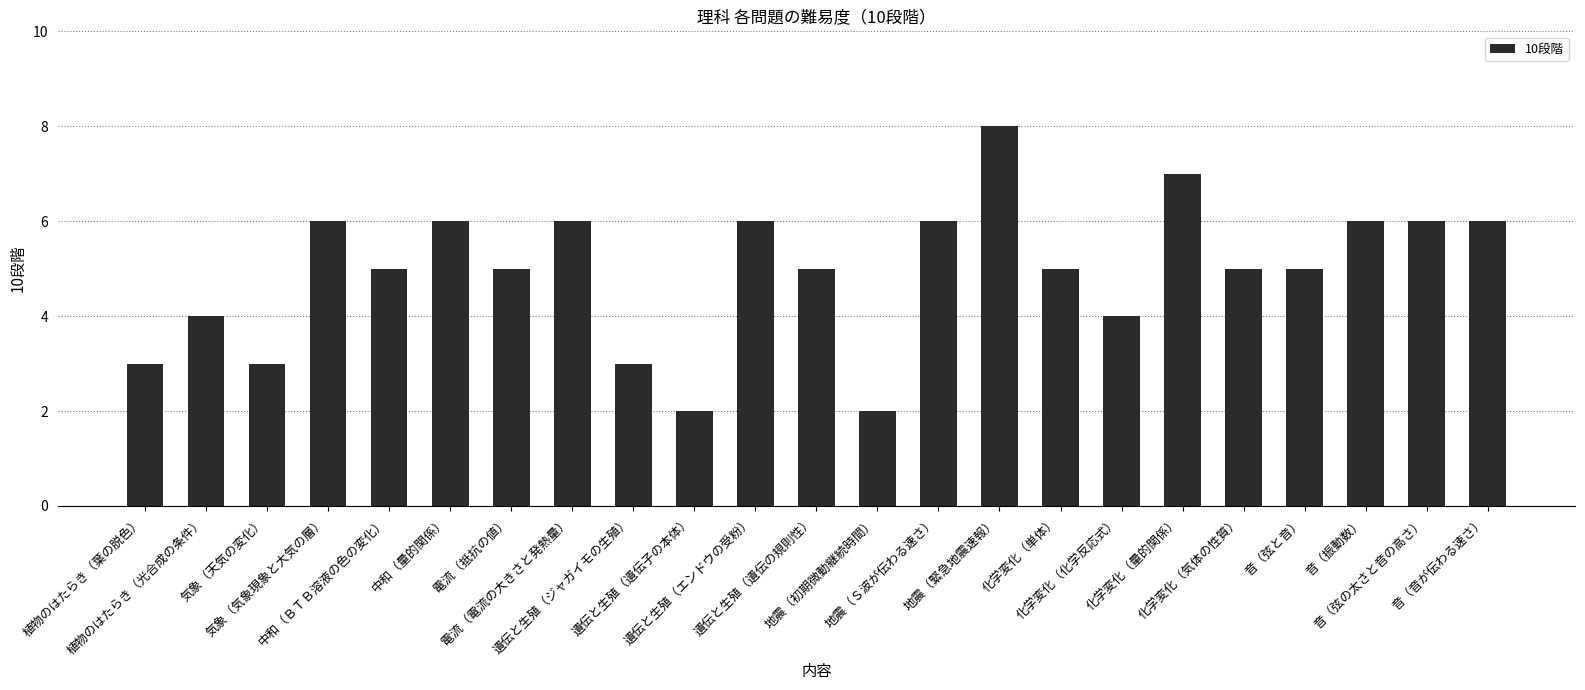

What is the approximate value at 遺伝と生殖（ジャガイモの生殖）?

3